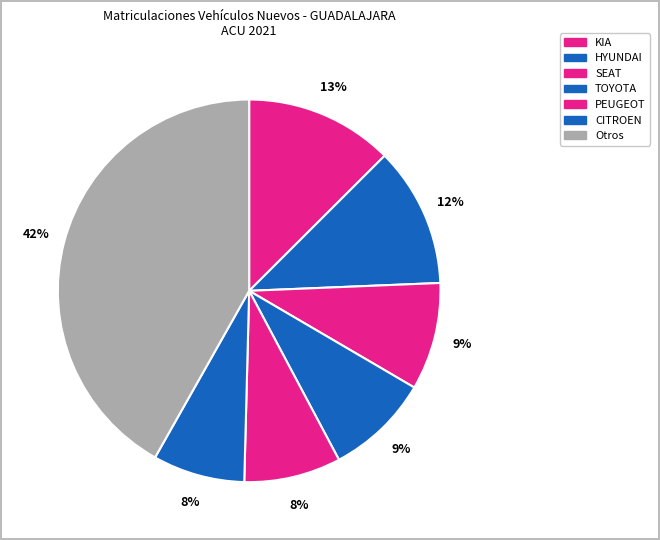

Is there any slice that represents more than half of the pie?

No